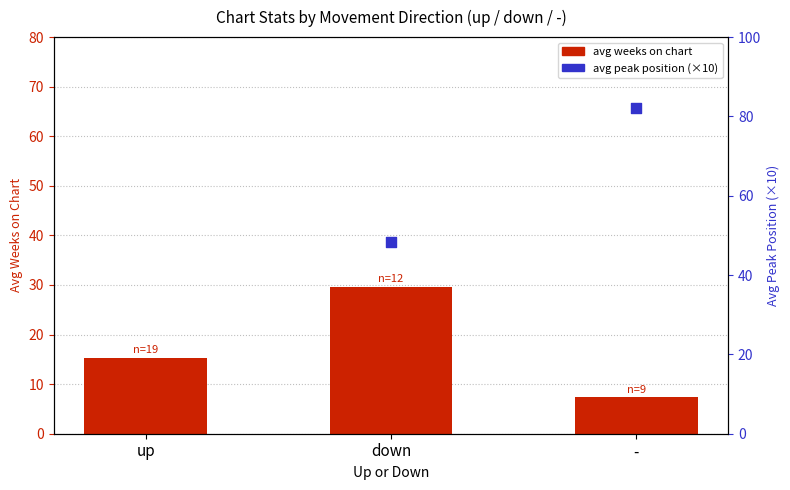

Which series has the largest total across all categories?

avg peak position (×10)